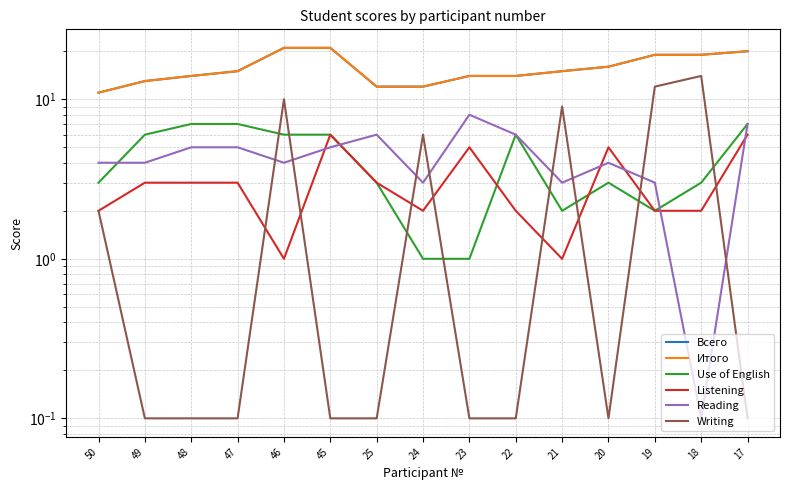

What is the value of the Use of English point at the 3rd from the left?

7.0